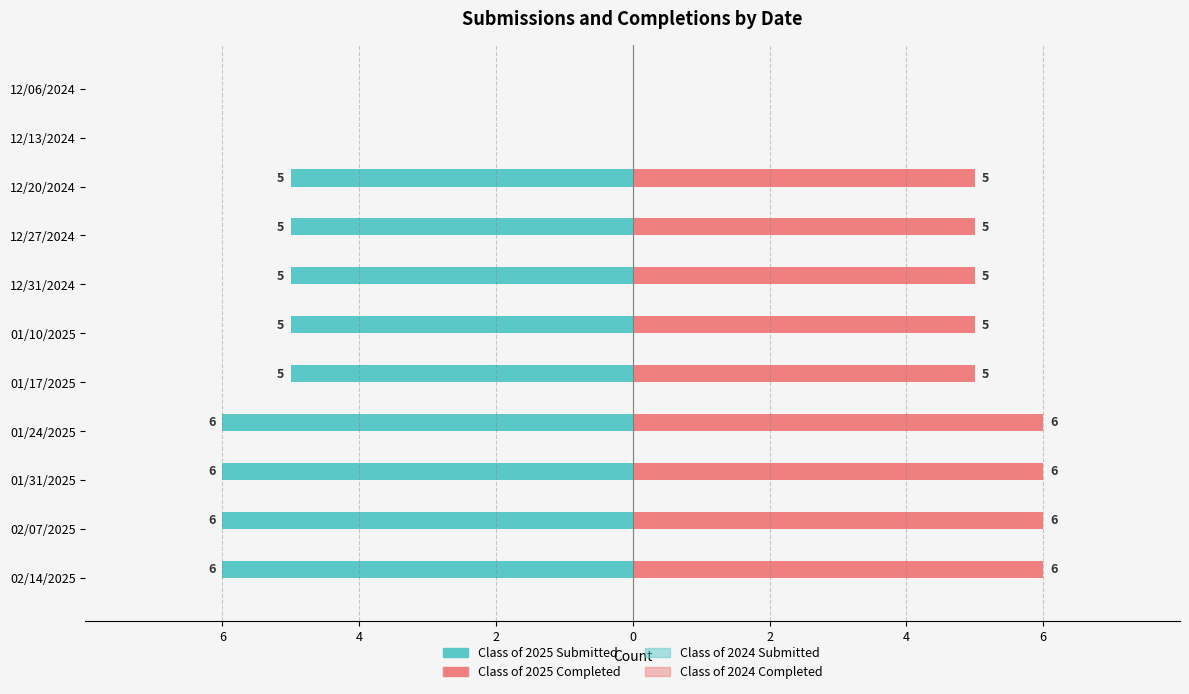

What are all the series names shown in the legend?

Class of 2025 Submitted, Class of 2025 Completed, Class of 2024 Submitted, Class of 2024 Completed